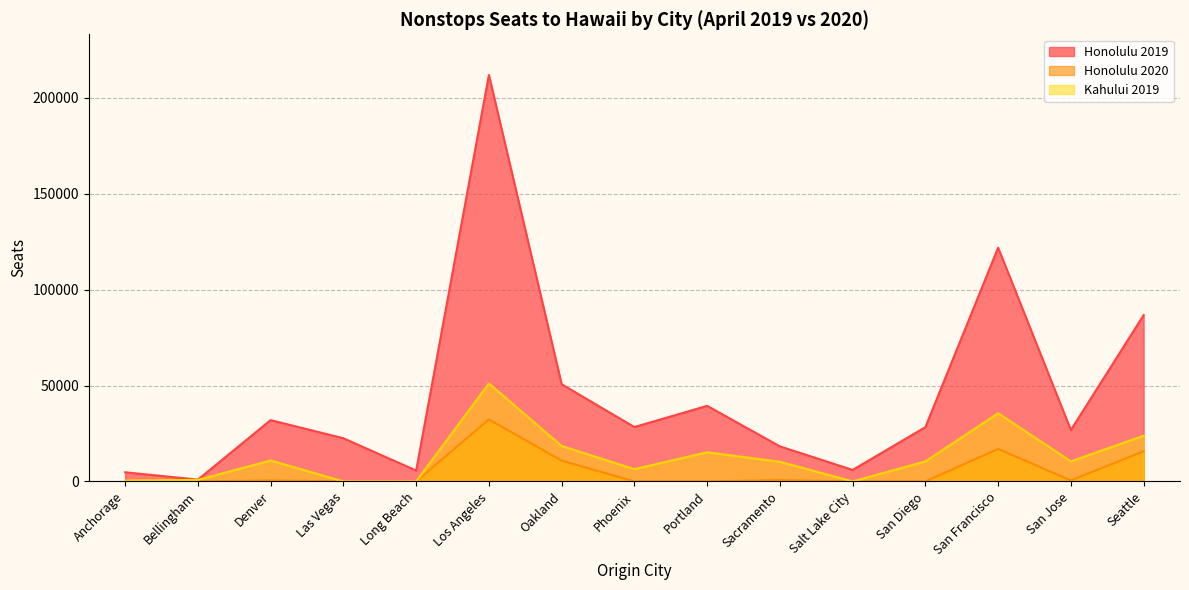

What is the label of the 6th point from the right?

Sacramento